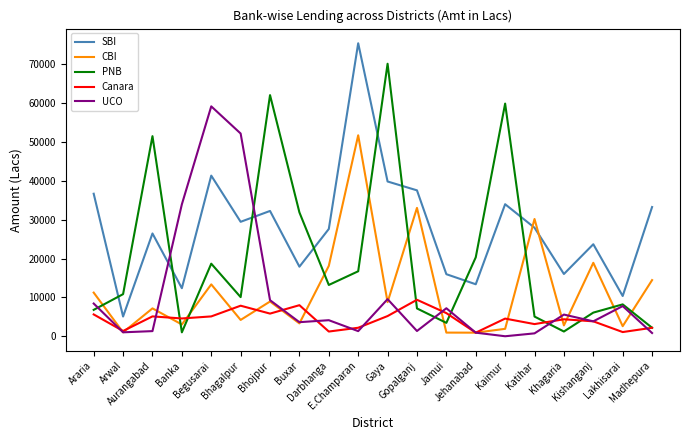

List the series in order of their peak value, highest first.

SBI, PNB, UCO, CBI, Canara